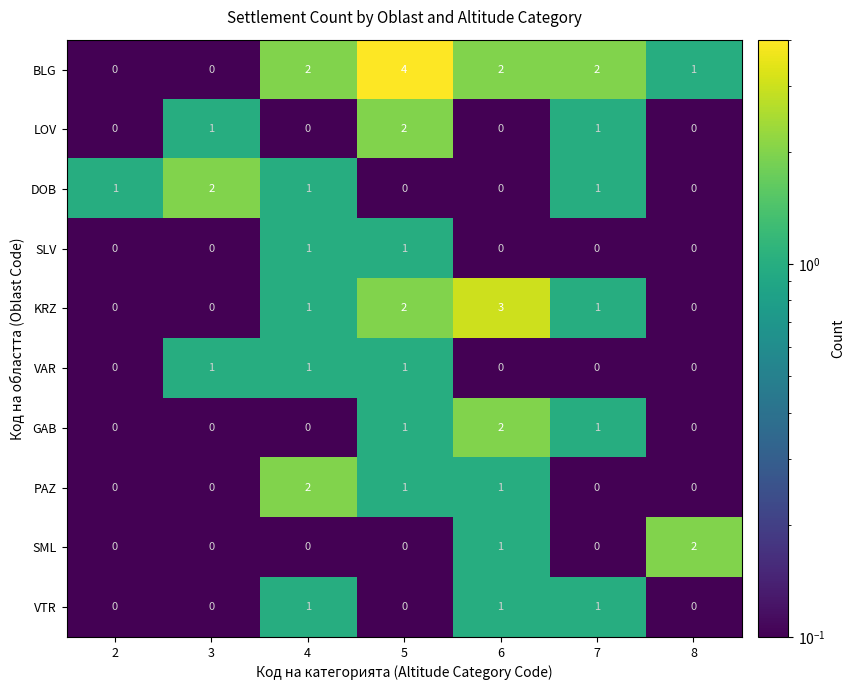

At which category is the sum across all series the highest?

5